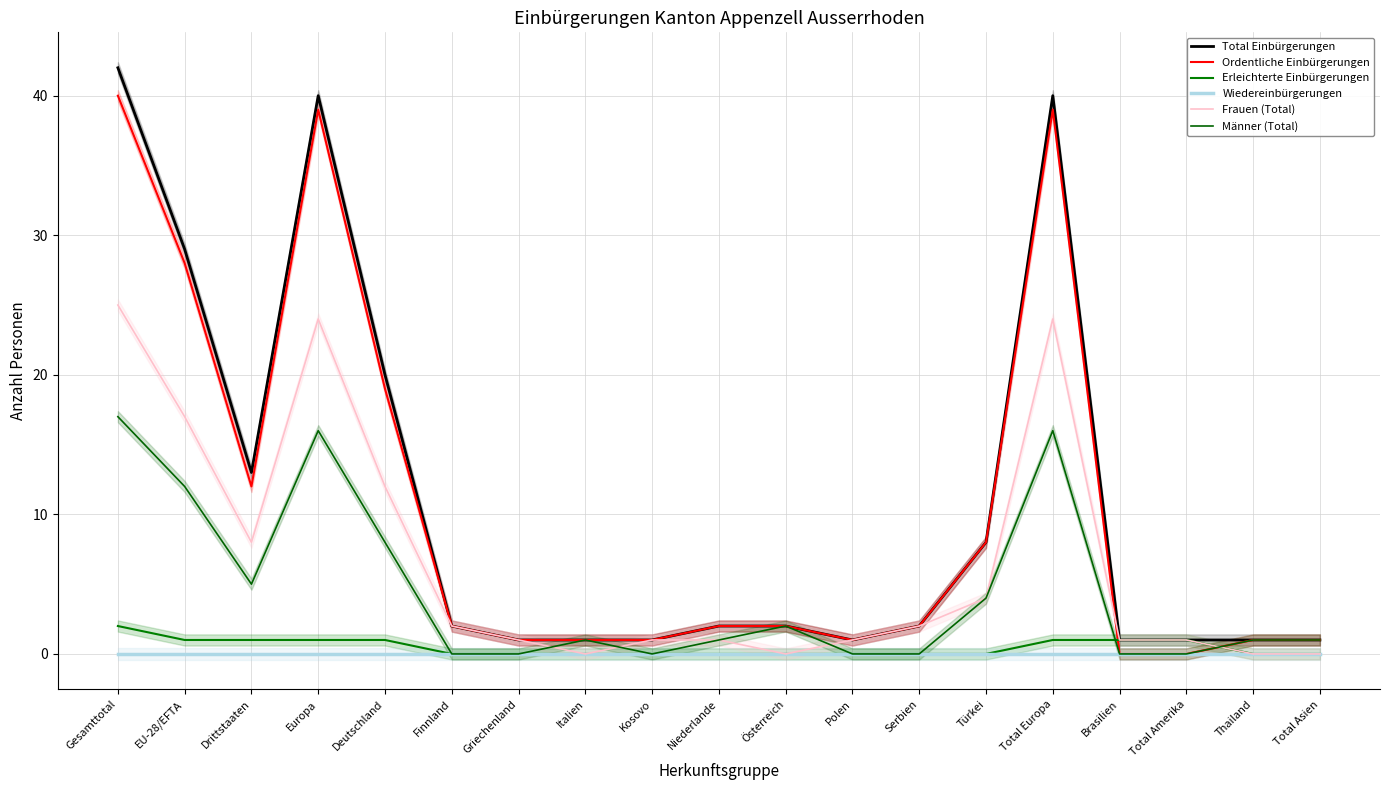

At which label does Total Einbürgerungen reach its minimum?

Griechenland